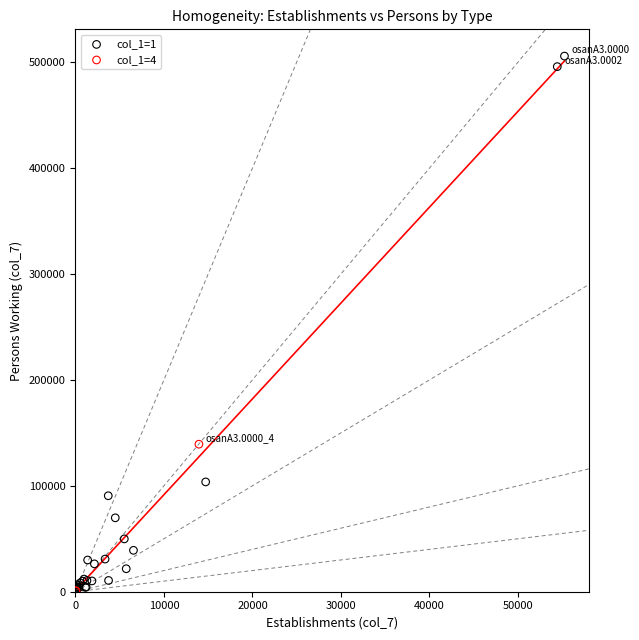

Which series contains the highest Y value?

col_1=1